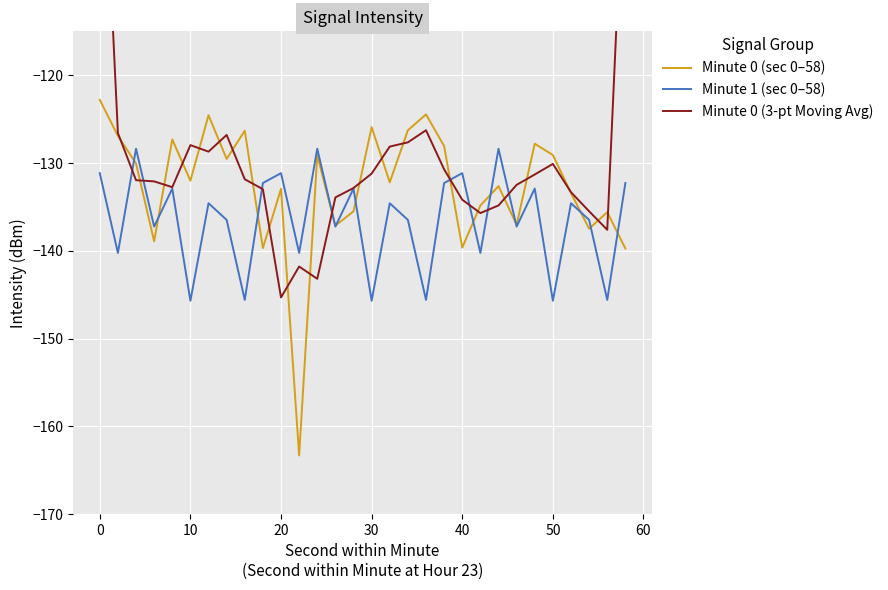

Is it true that Minute 1 (sec 0–58) equals -45.8 at 20?

False